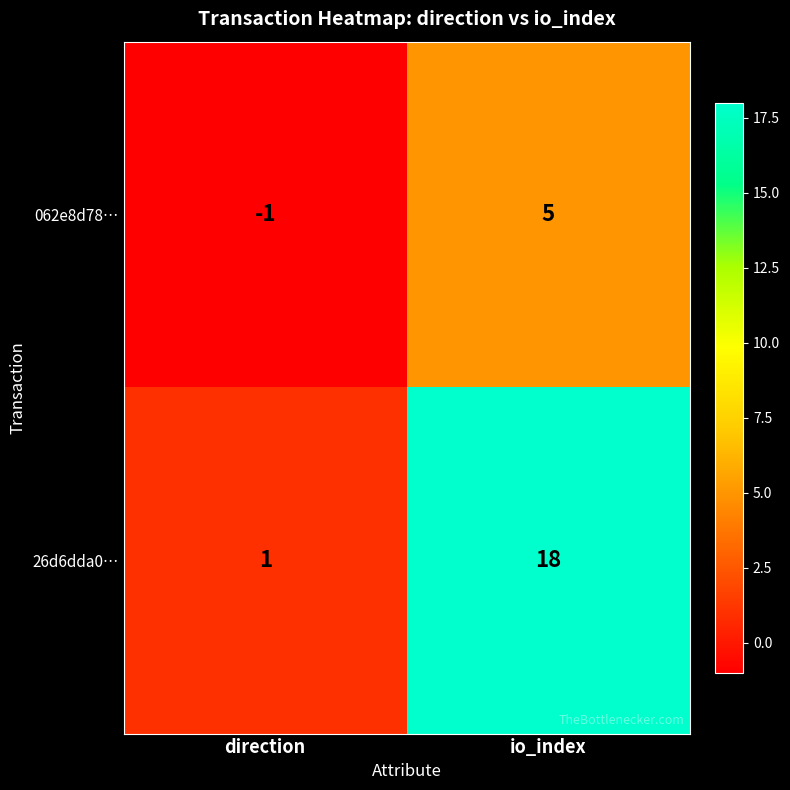

Reading left to right, what are all the values shown in this chart?

062e8d78…: -1	5
26d6dda0…: 1	18